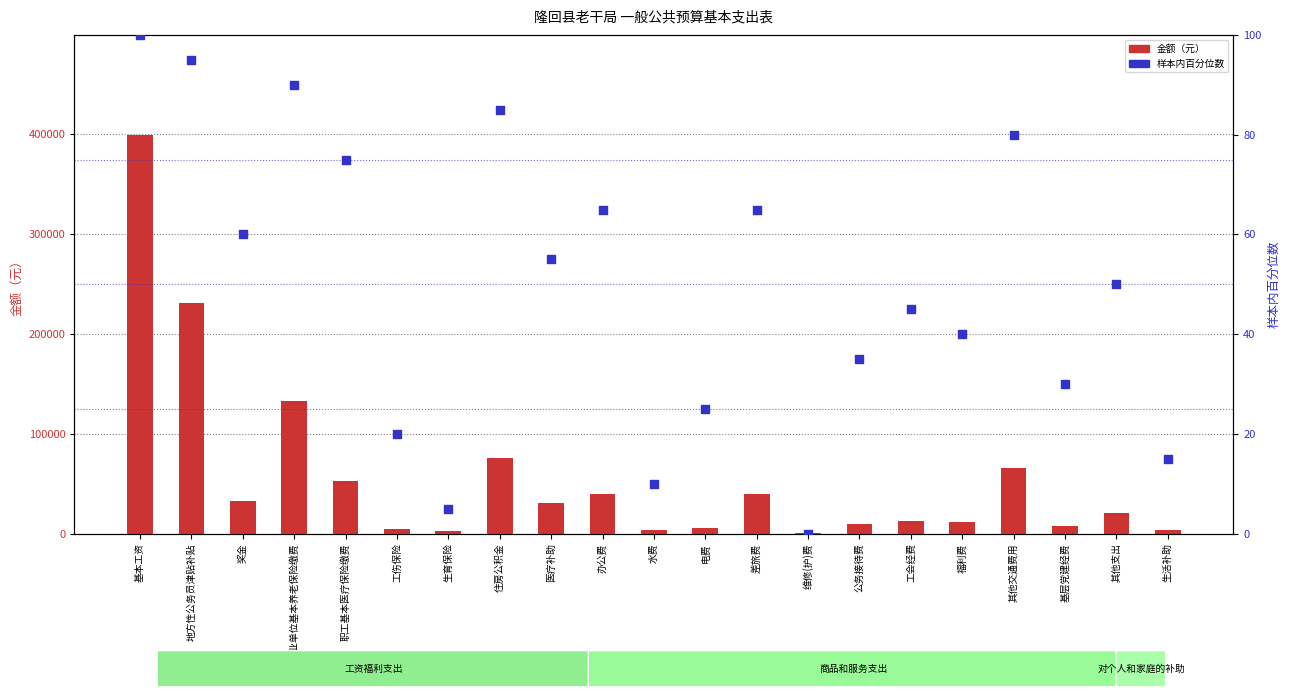

At how many categories does at least one series exceed 300545?

1